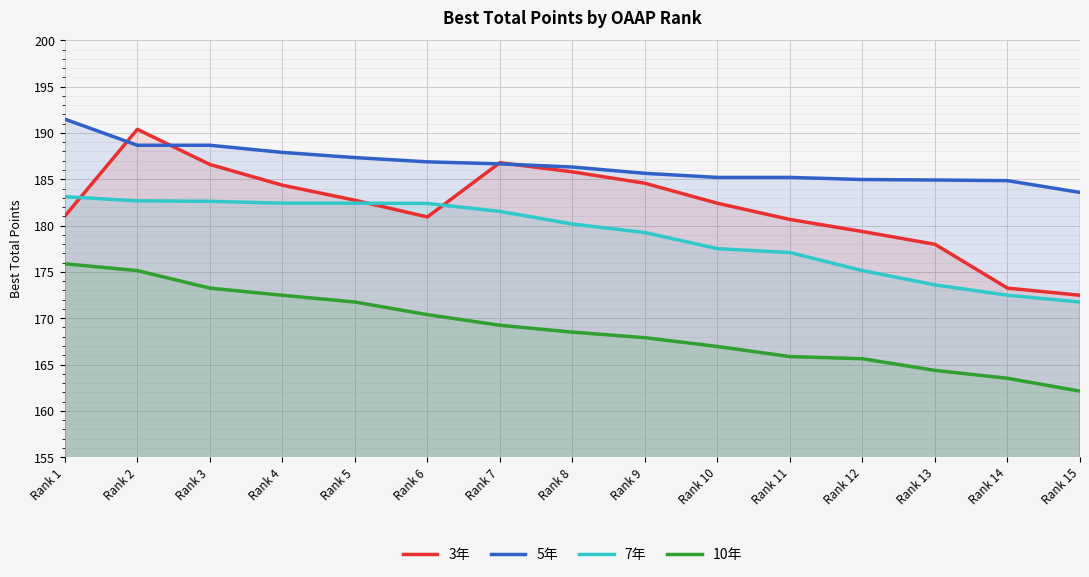

At which label does 3年 first exceed 182?

Rank 2